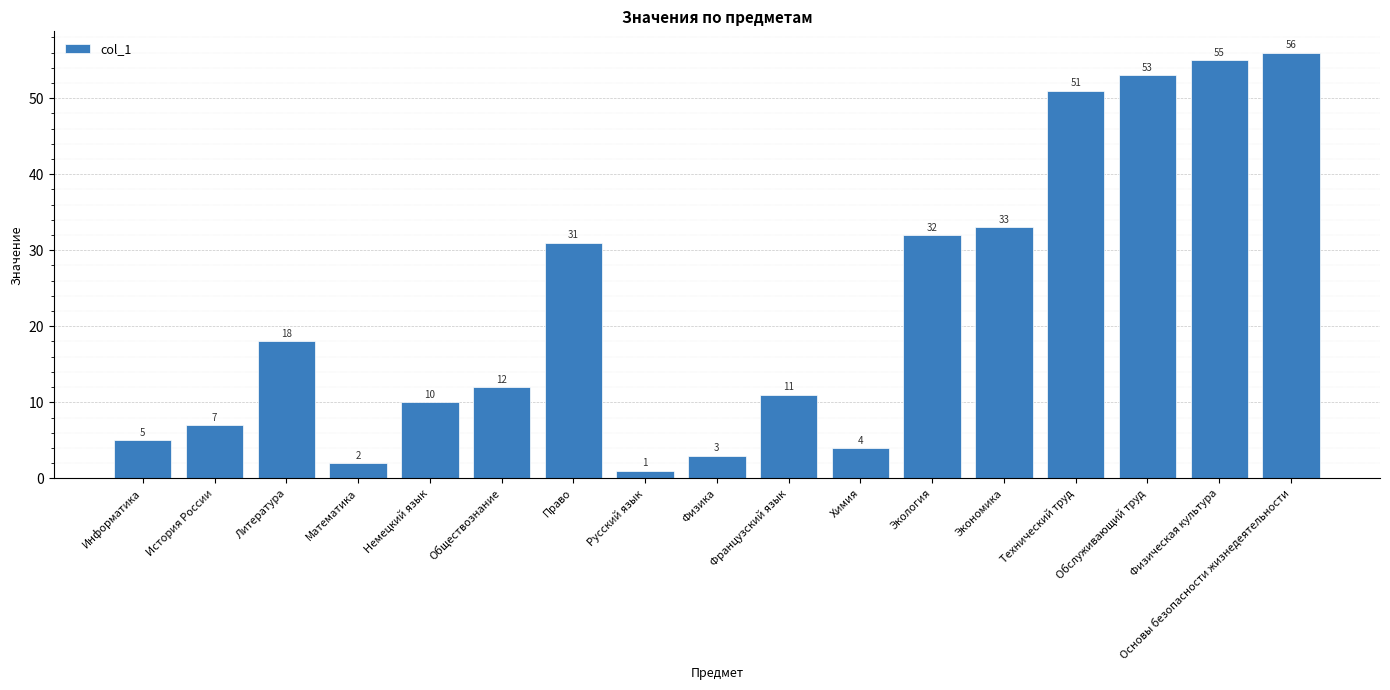

Is it true that the value at Химия is 4?

True